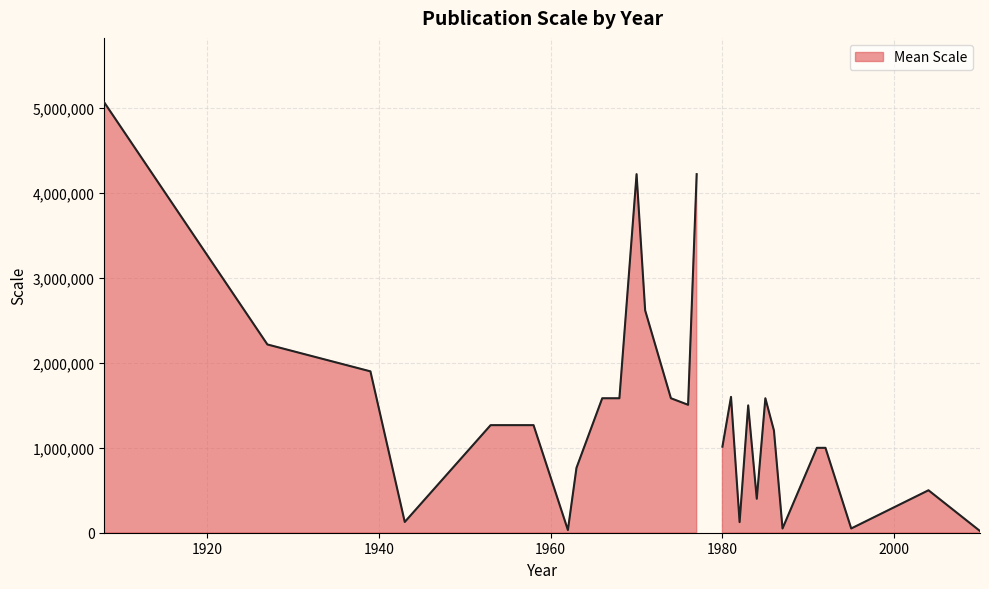

How many lines are shown in the chart?

1